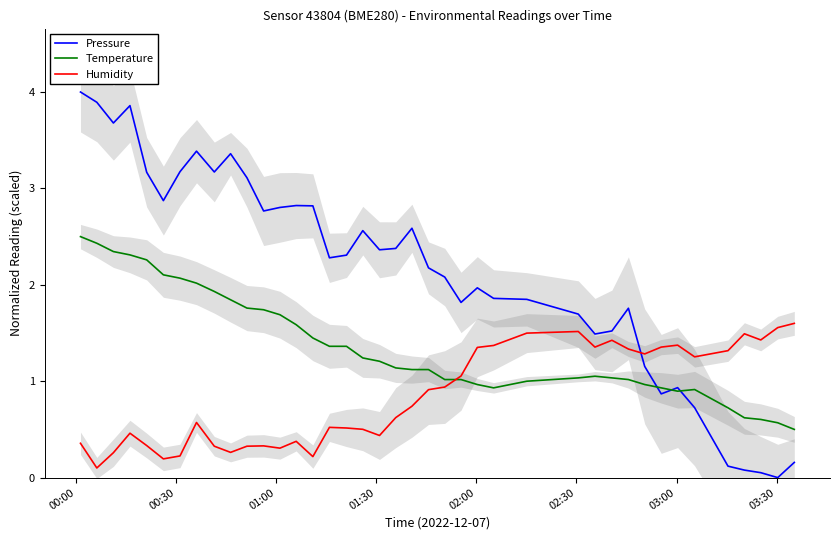

Rank the series by their average value, from lowest to highest.

Humidity, Temperature, Pressure